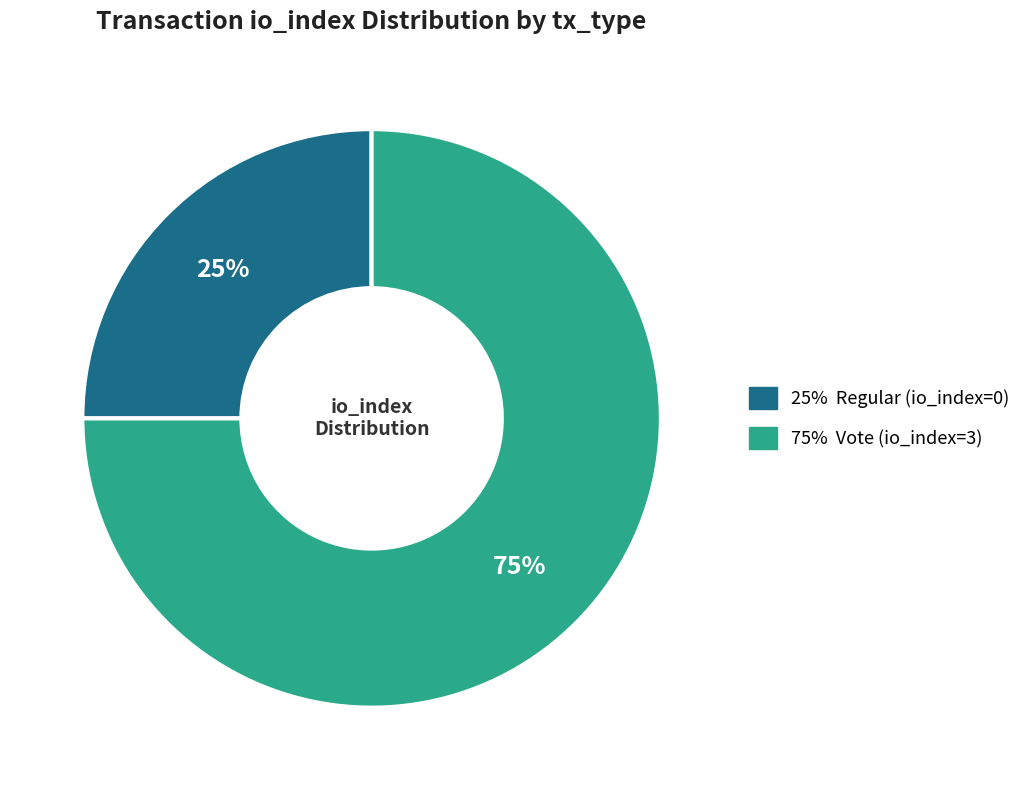

How many slices are in this pie chart?

2